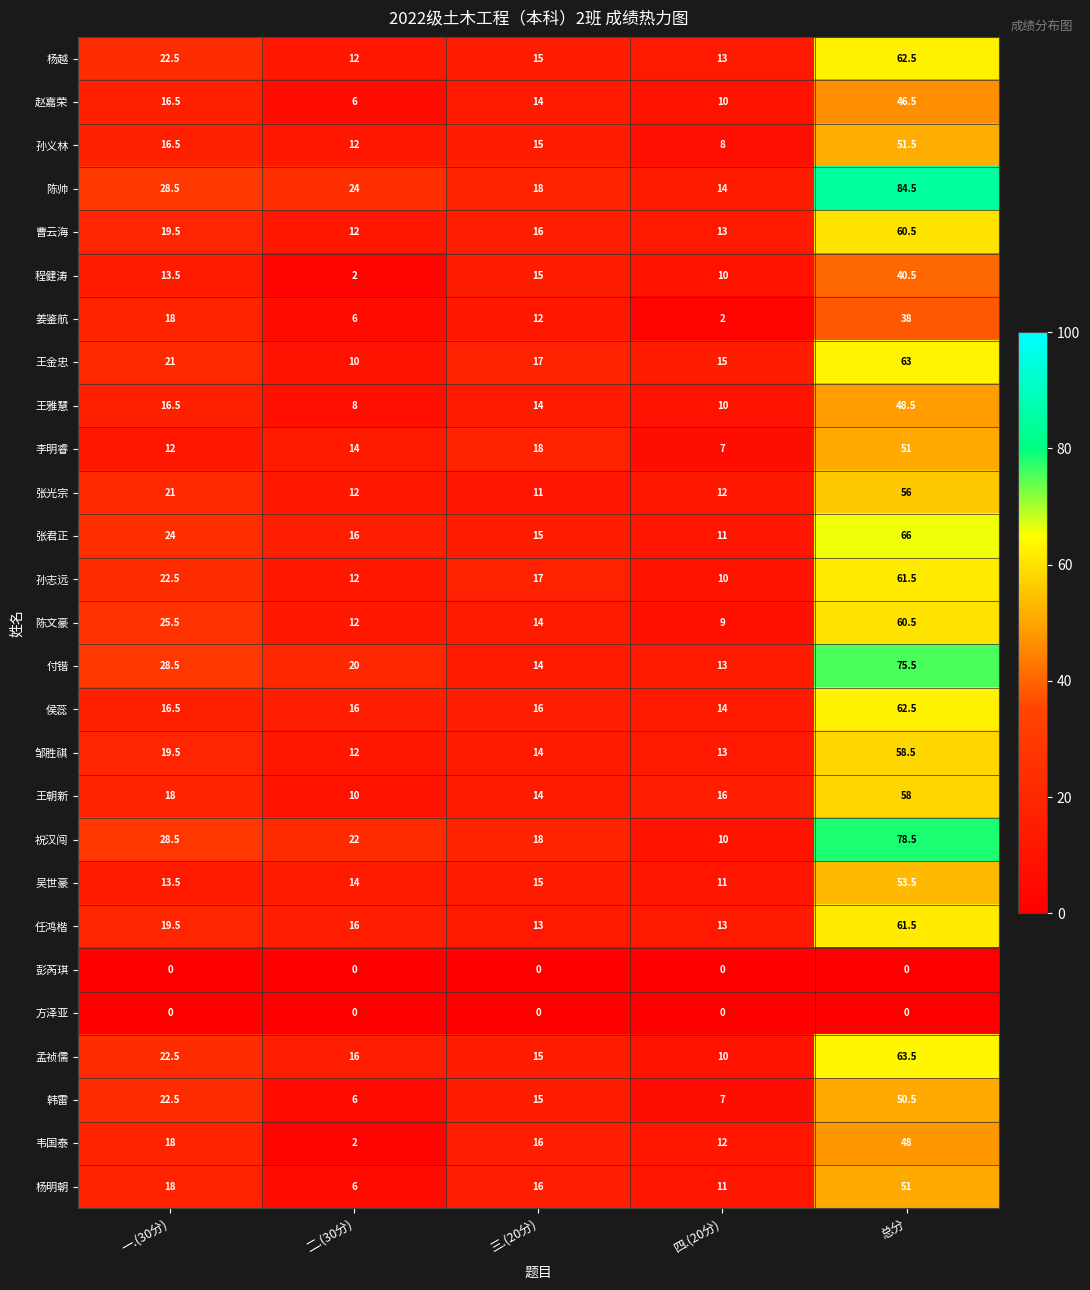

Rank the categories by 祝汉闯 value from lowest to highest.

四.(20分), 三.(20分), 二.(30分), 一.(30分), 总分